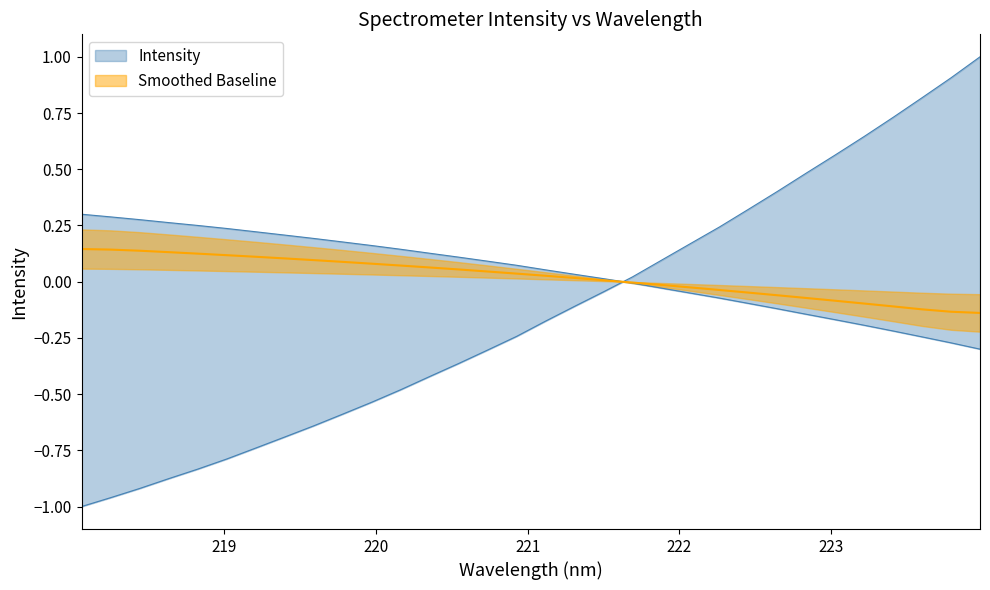

How many values are below 0?

13